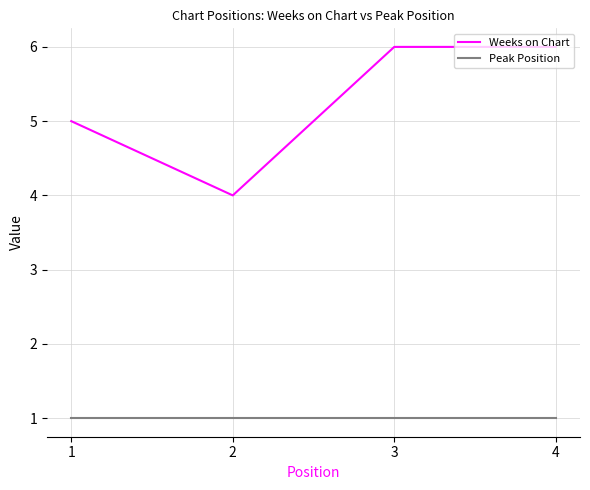

In Weeks on Chart, how many points are lower than both neighbors (excluding endpoints)?

1